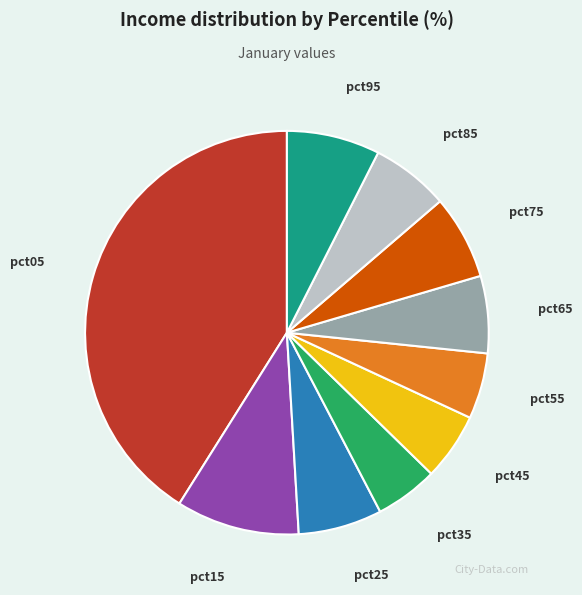

Is there any slice that represents more than half of the pie?

No